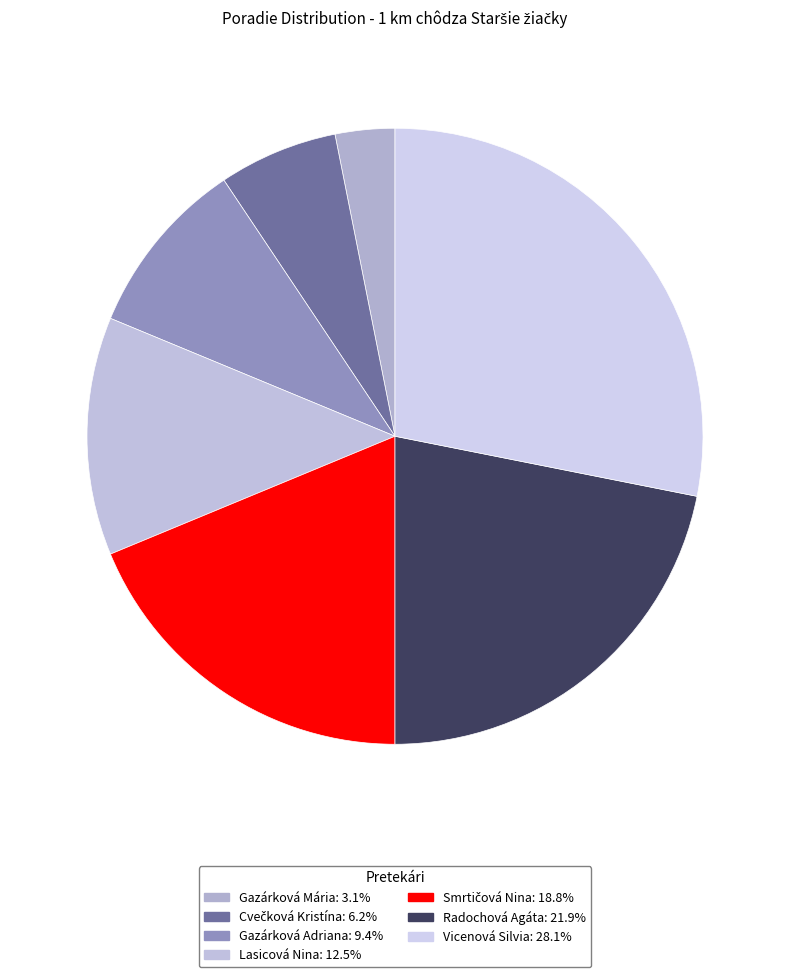

True or false: Gazárková Mária accounts for 3% of the total.

True